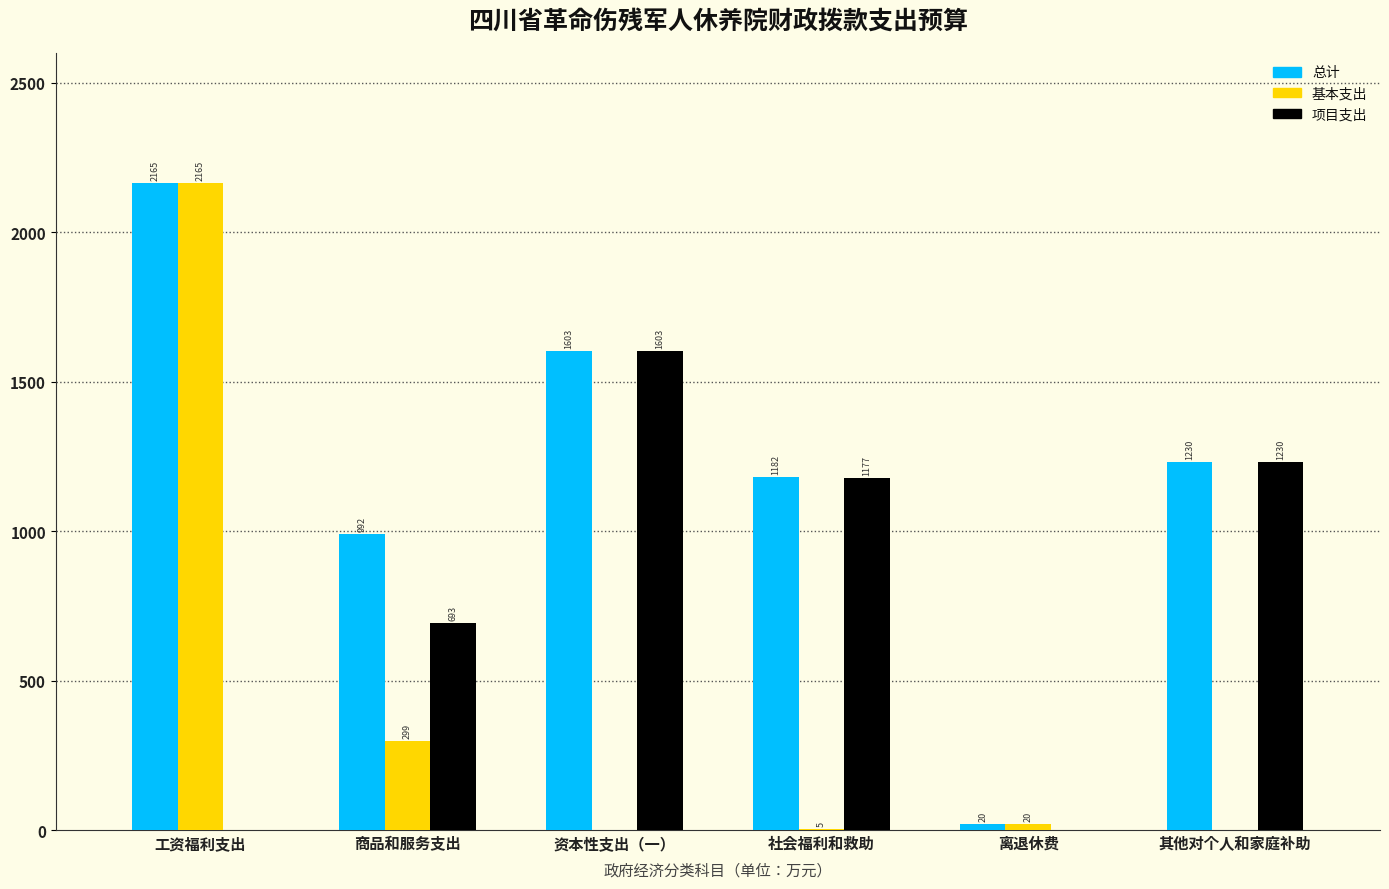

Which label corresponds to the largest value in the chart?

工资福利支出